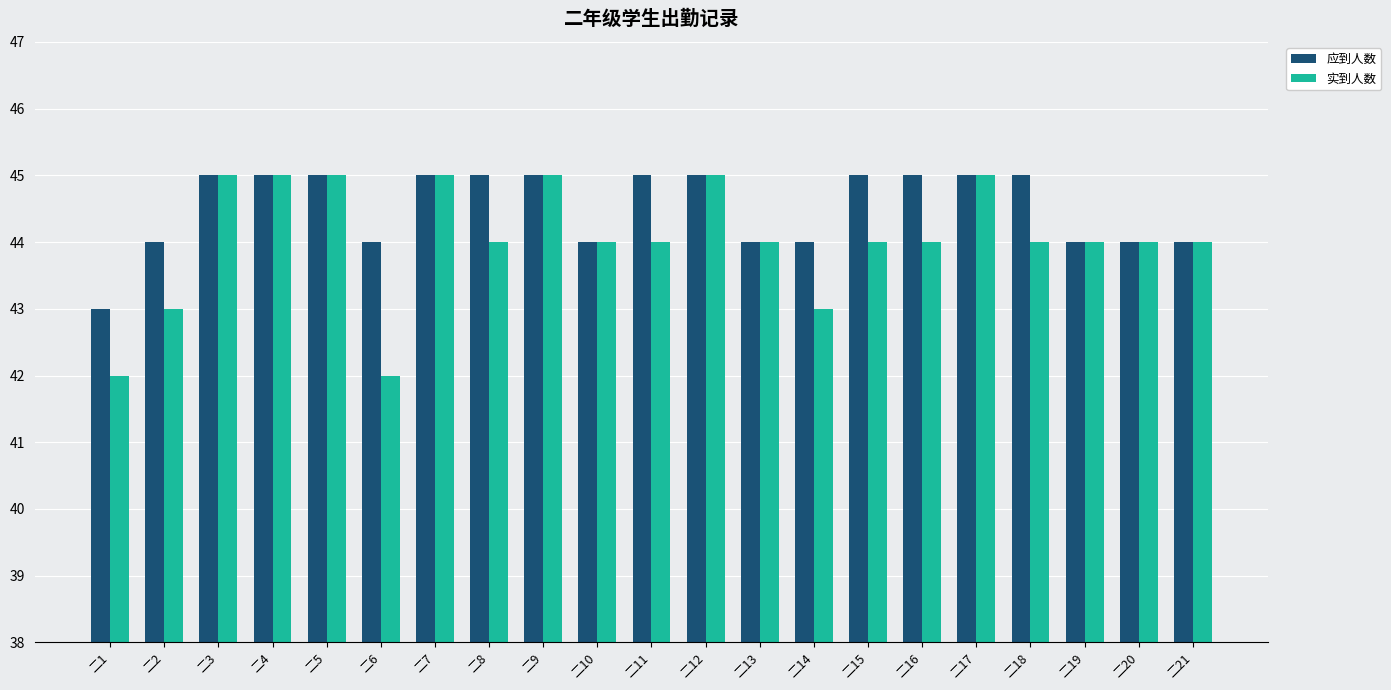

Which series has the largest range (max minus min)?

实到人数